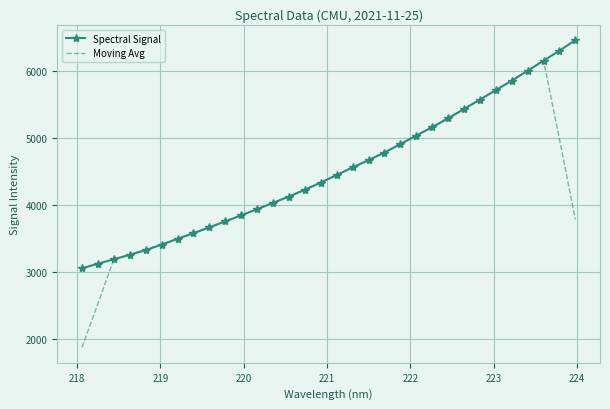

What is the greatest value displayed?

6467.4